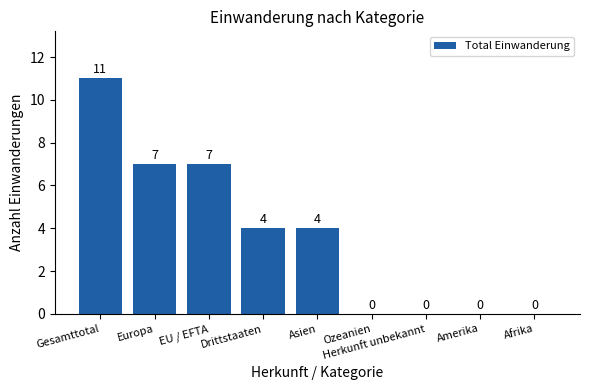

What is the sum of the values at EU / EFTA and Amerika?

7